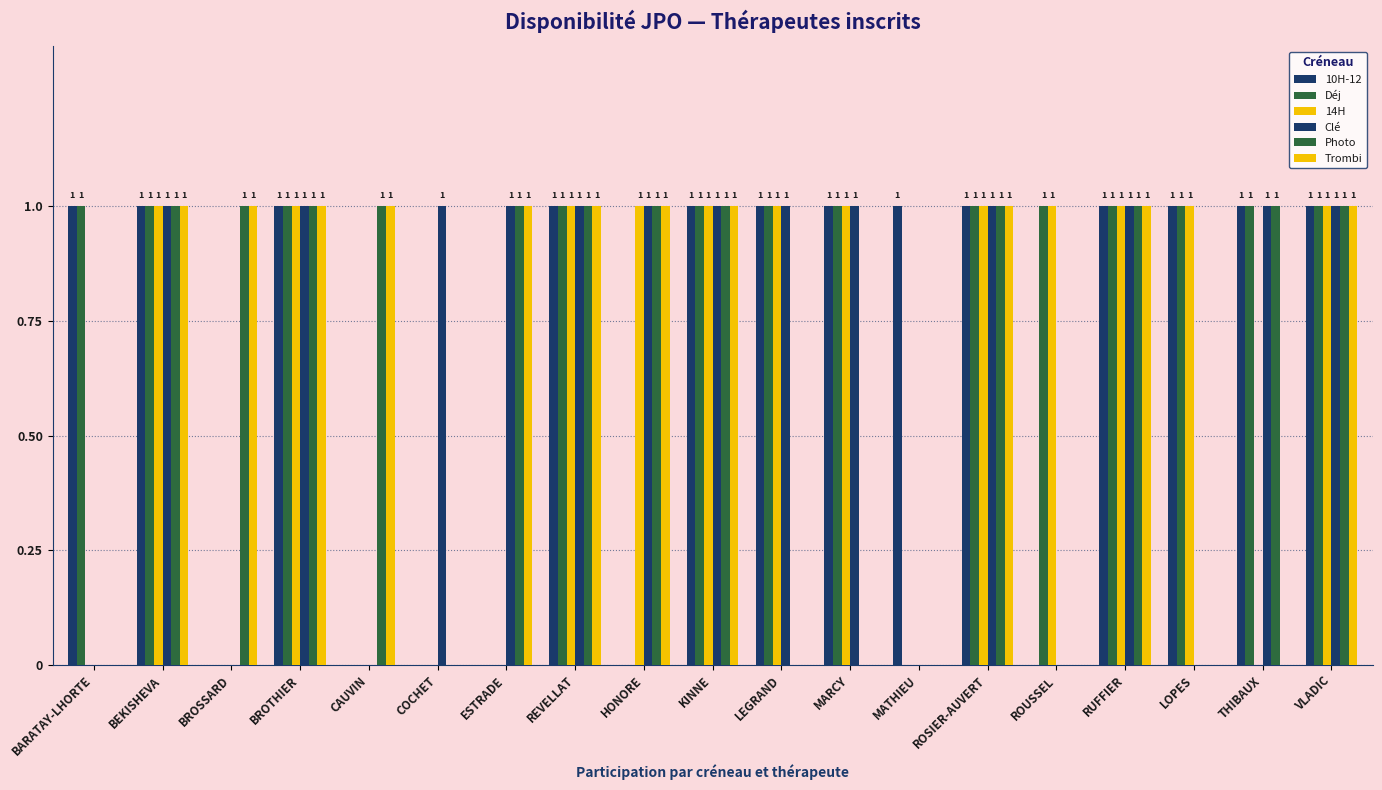

How many distinct data groups are displayed?

6